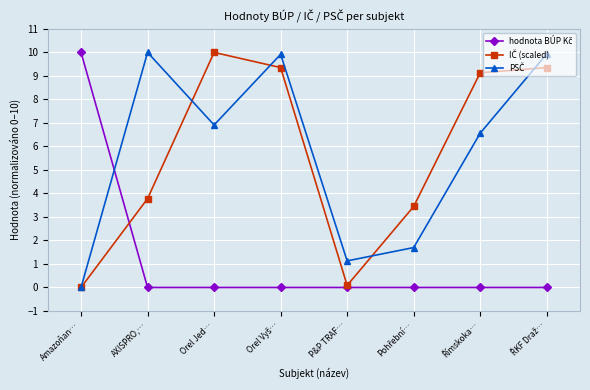

At how many categories does at least one series exceed 6?

6